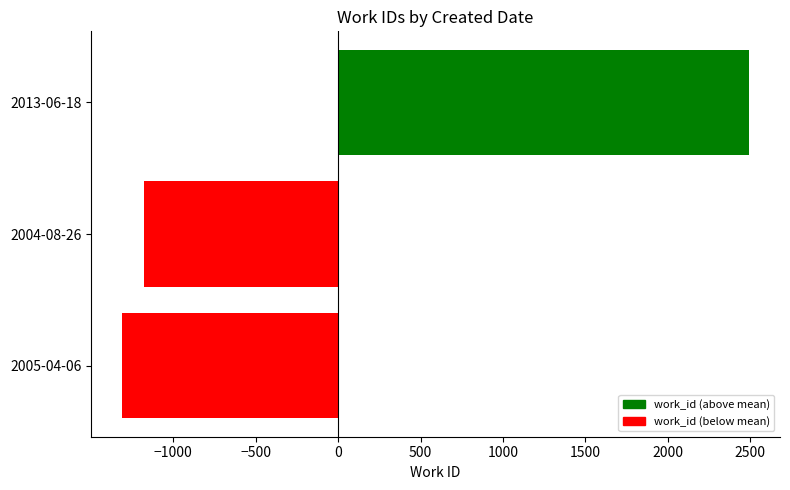

How many bars are there in total?

3